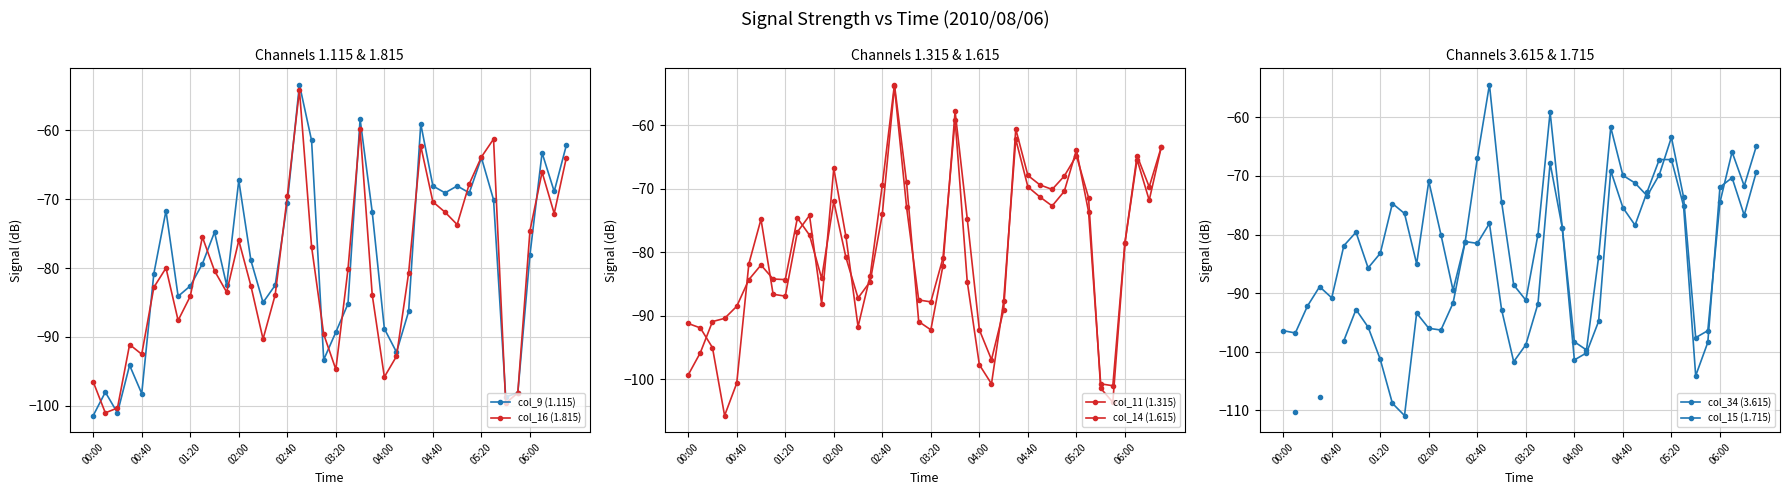

Rank the series at 26 from lowest to highest value.

col_34 (3.615), col_11 (1.315), col_14 (1.615), col_9 (1.115), col_15 (1.715), col_16 (1.815)